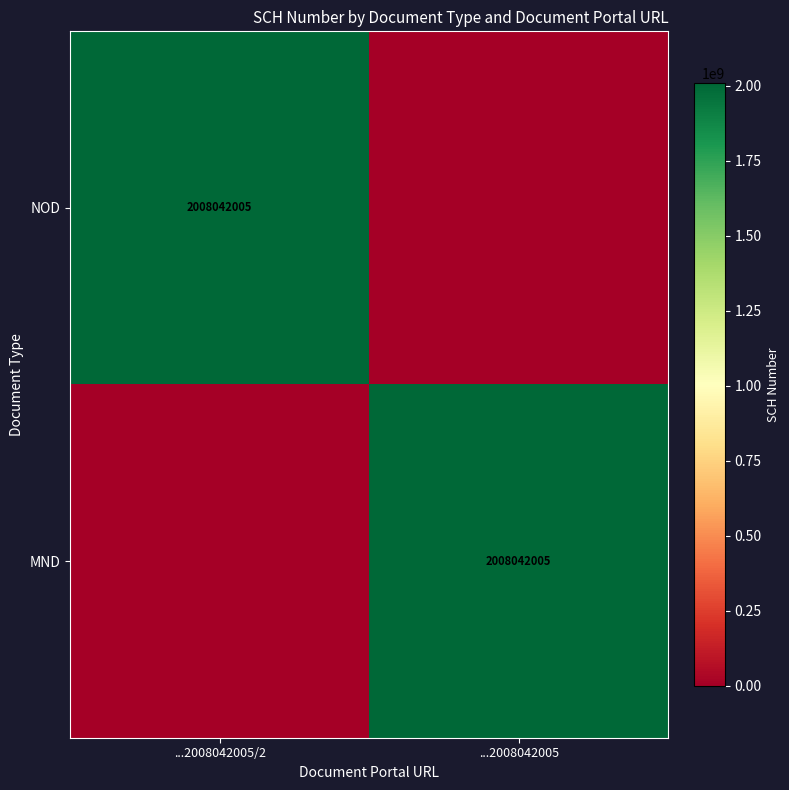

How many data points does each series have?

2